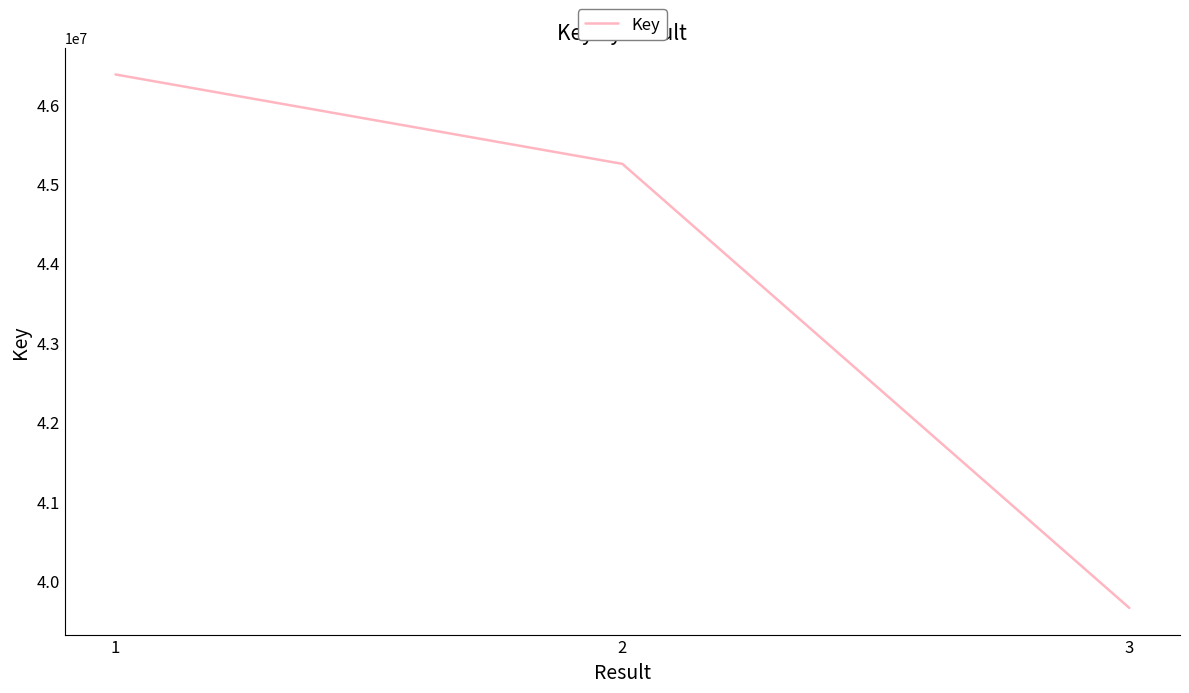

Where is the data nearest to the value 43016679?

2